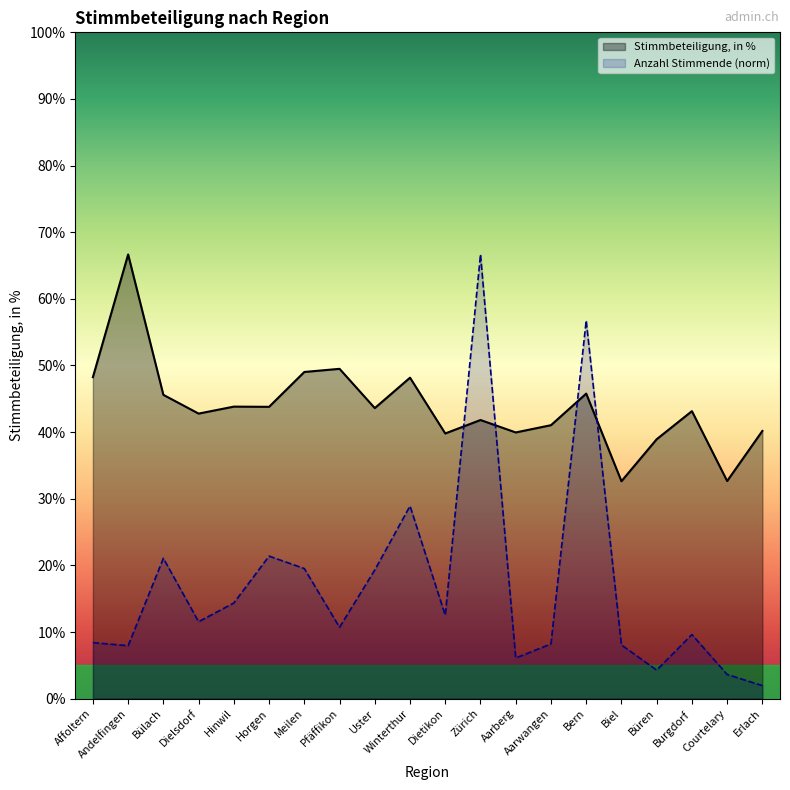

At how many categories does at least one series exceed 64?

2